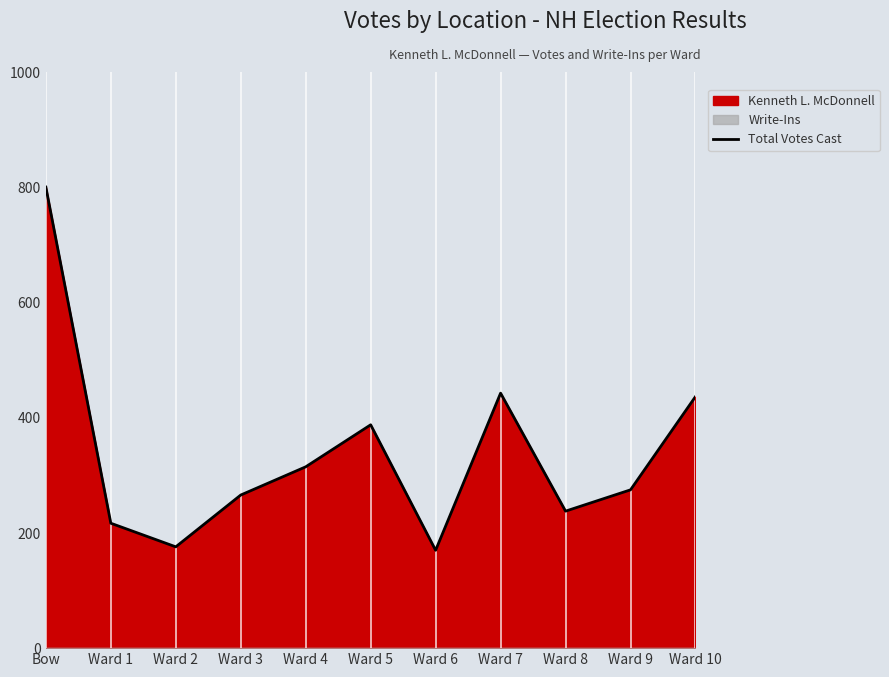

True or false: the data shows 689 at Ward 5.

False